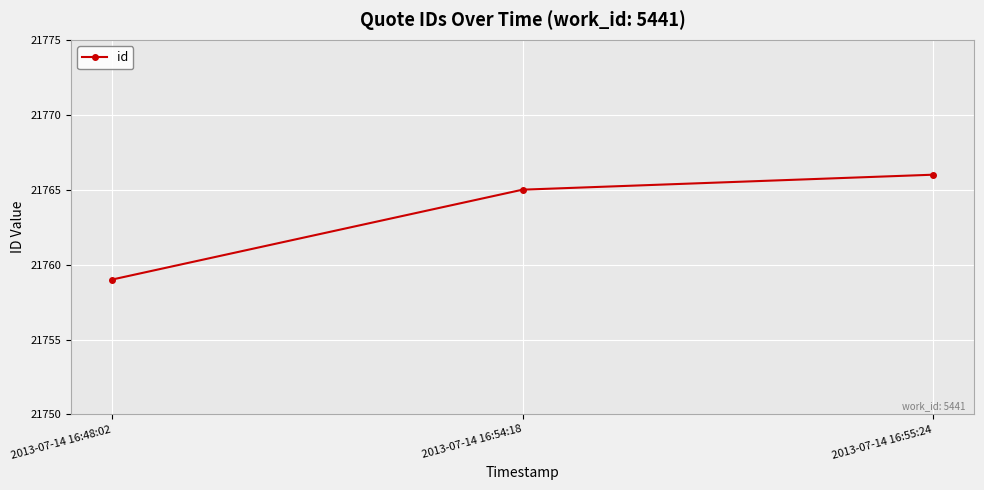

Which has a higher value, 2013-07-14 16:54:18 or 2013-07-14 16:55:24?

2013-07-14 16:55:24